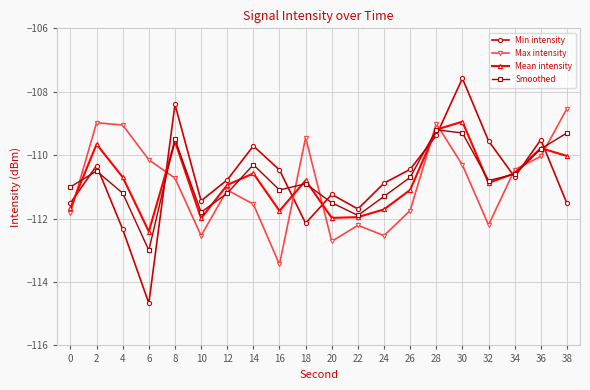

What is the total value across all series at 0?

-446.0